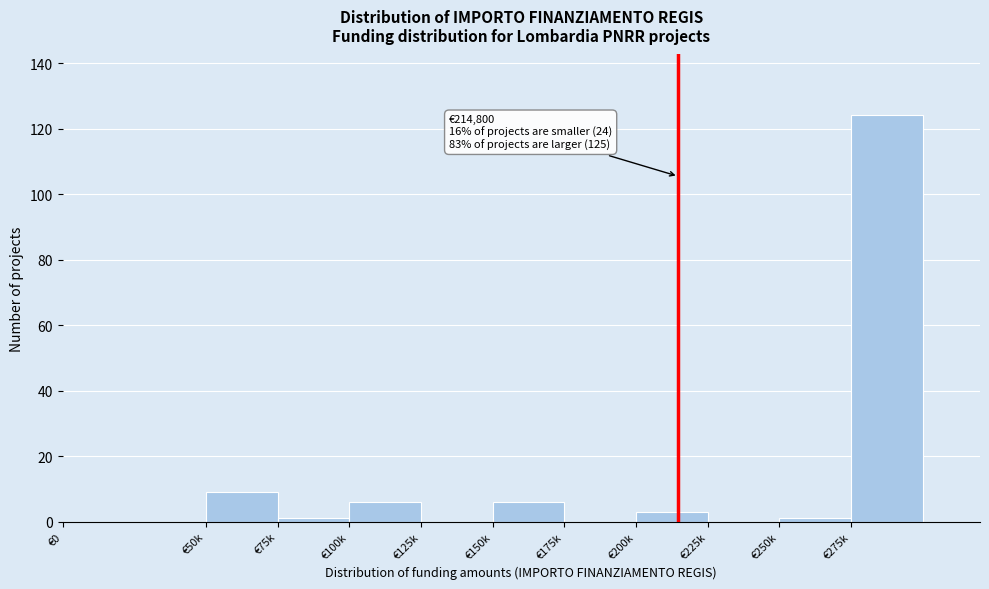

Reading right to left, list all the values displayed in this chart.

€275k=124	€250k=1	€225k=0	€200k=3	€175k=0	€150k=6	€125k=0	€100k=6	€75k=1	€50k=9	€0=0